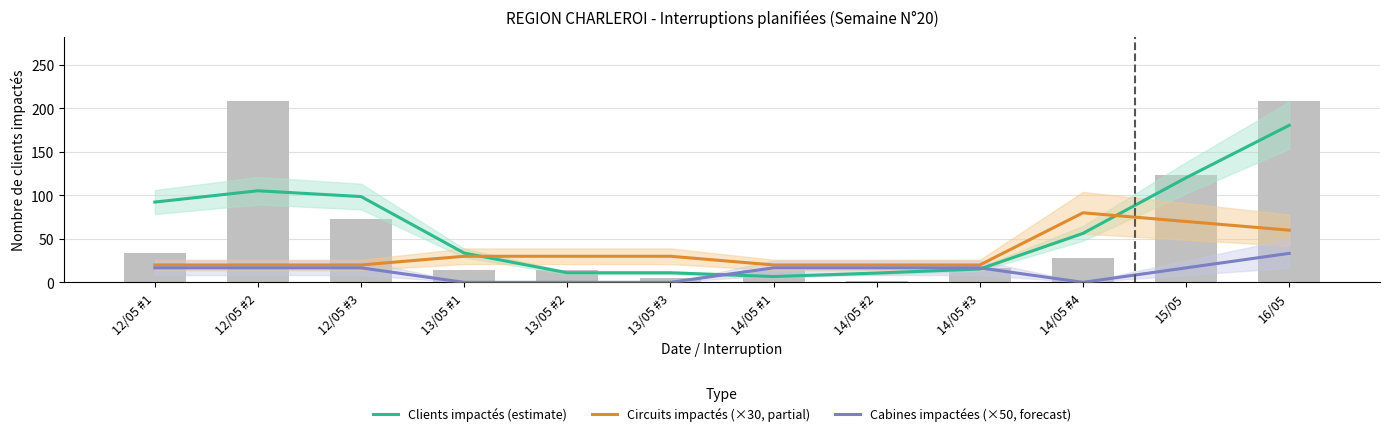

How many data points in Circuits impactés (×30, partial) are above 30?

3